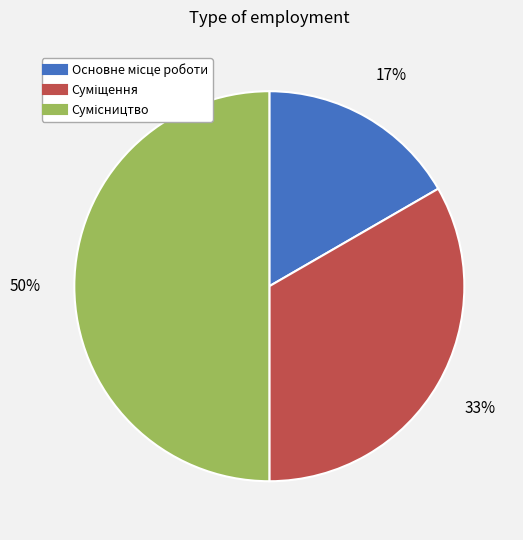

To the nearest percent, what is the average slice percentage?

33%